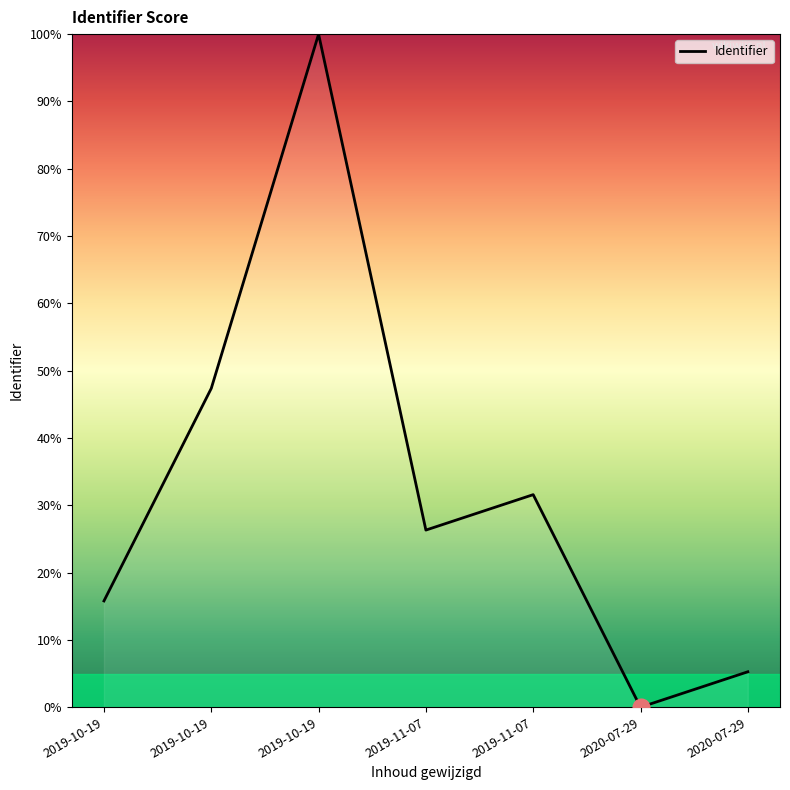

Where is the data nearest to the value 50?

2019-10-19